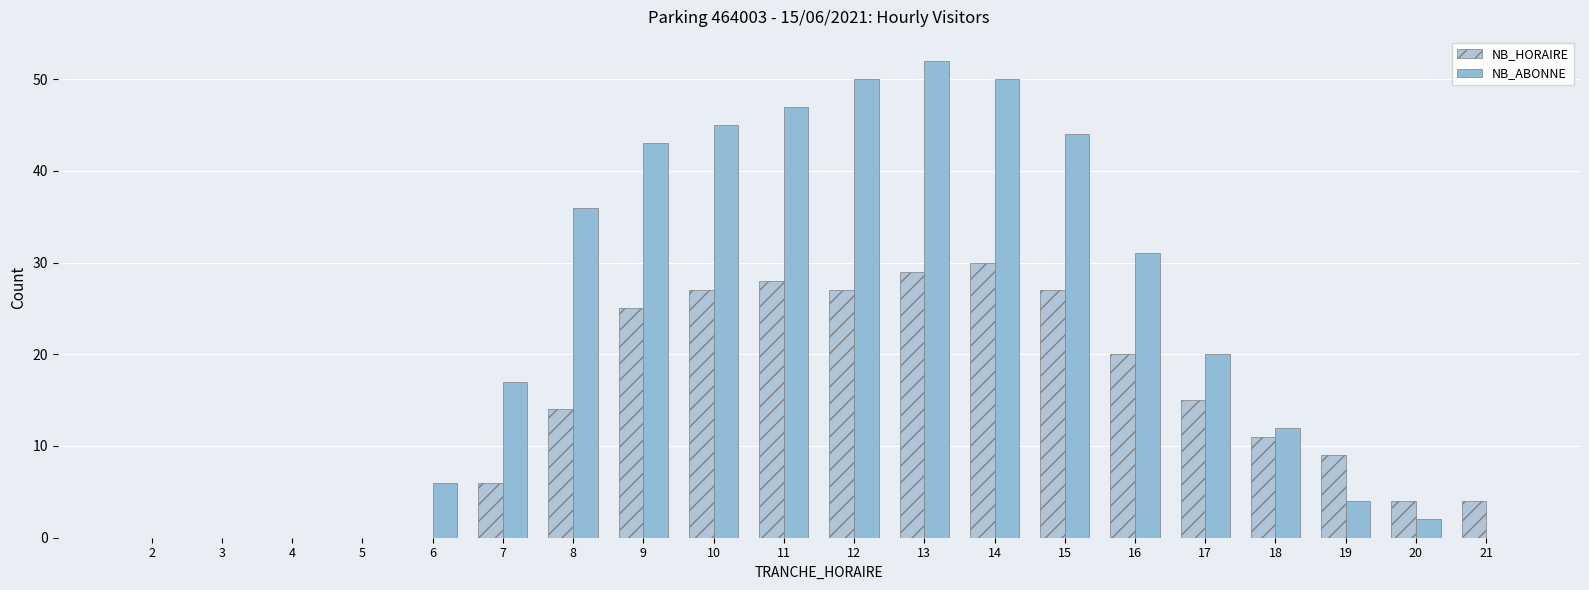

At 17, list the series in order from smallest to largest.

NB_HORAIRE, NB_ABONNE